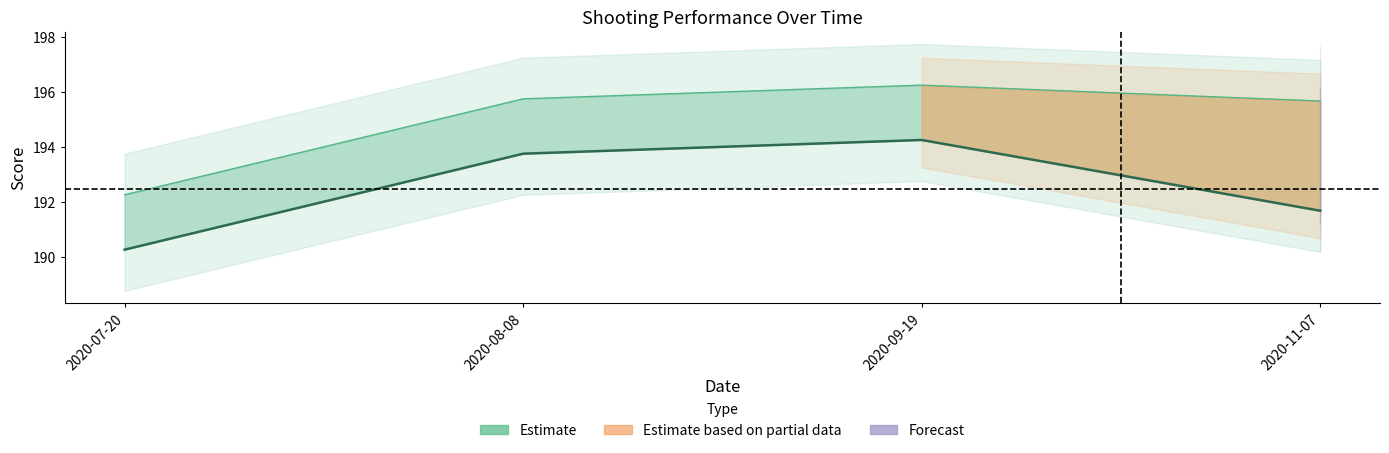

Reading right to left, transcribe all the data shown in this chart.

AGG: 191.7	194.2	193.8	190.2
AGG + Points: 195.7	196.2	195.8	192.2